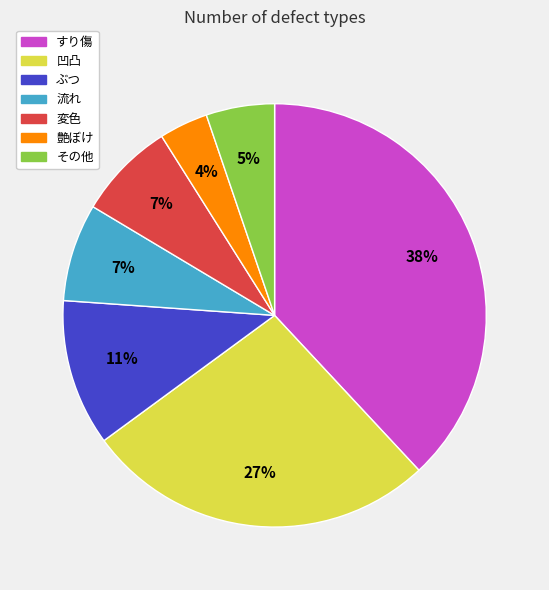

To the nearest percent, what is the difference between the 凹凸 and 艶ぼけ slice percentages?

23%